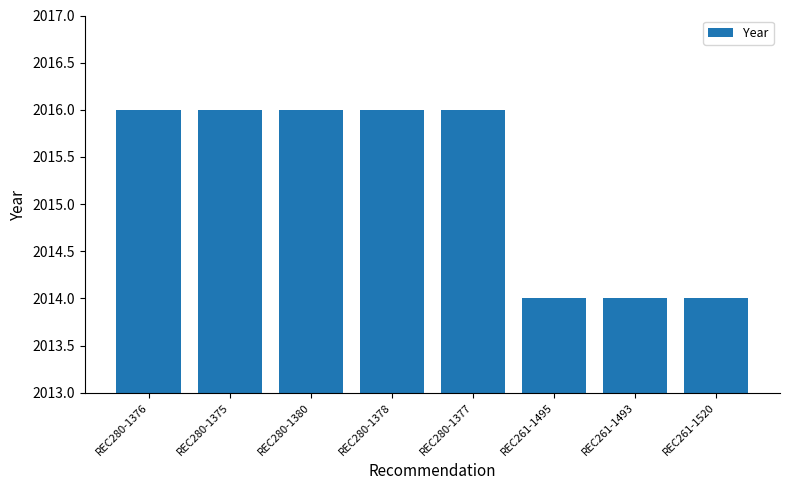

Are the bars grouped side by side (vs. stacked)?

No